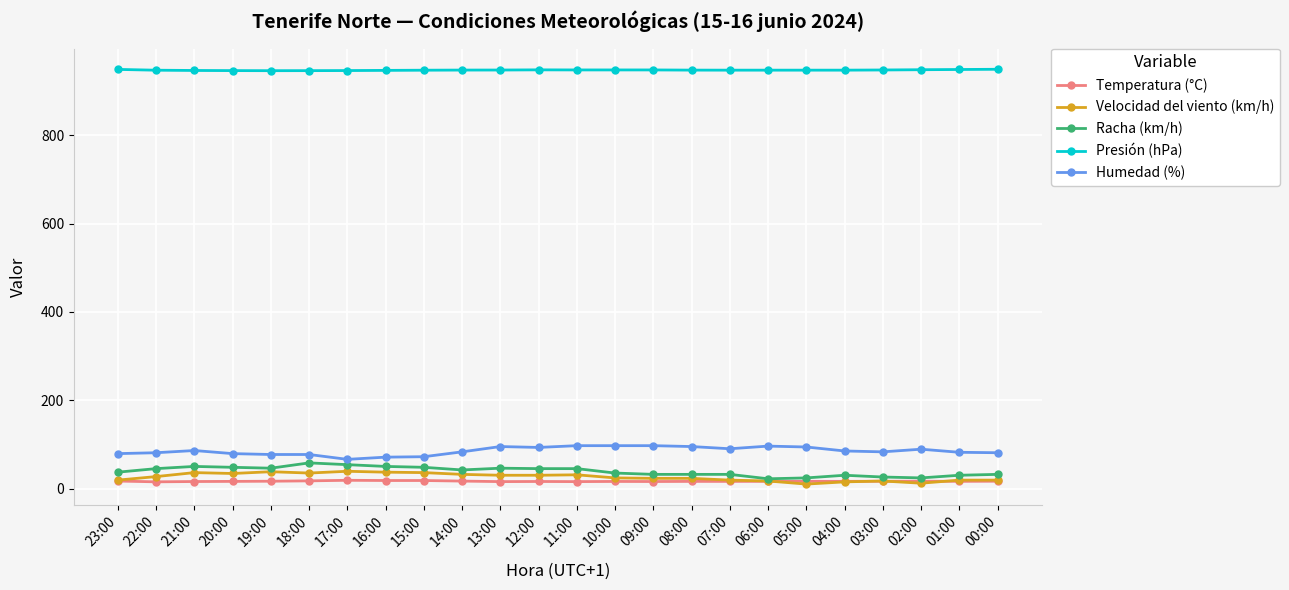

What is the label of the 15th point from the right?

14:00